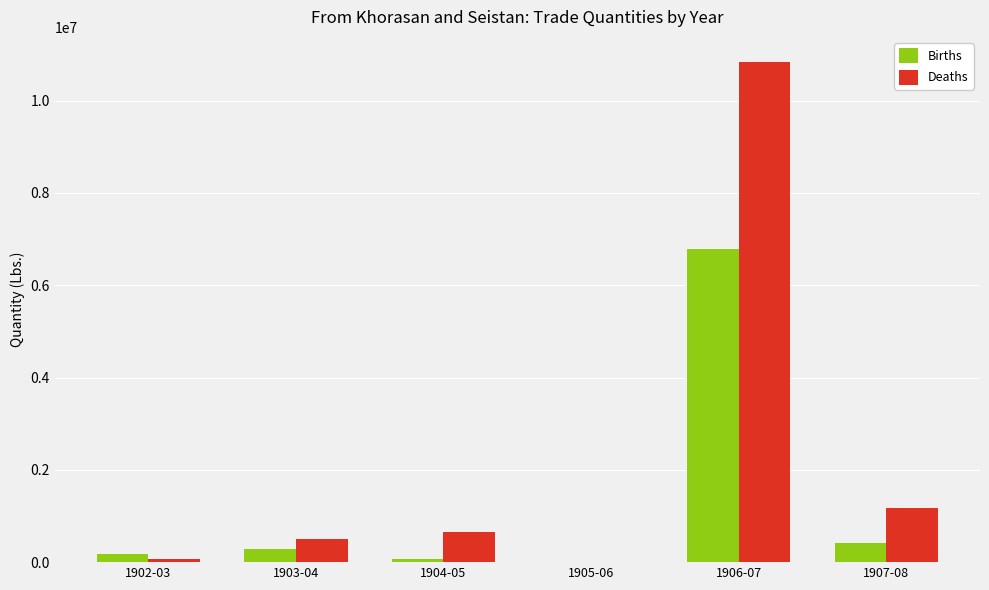

How many series are shown in this chart?

2